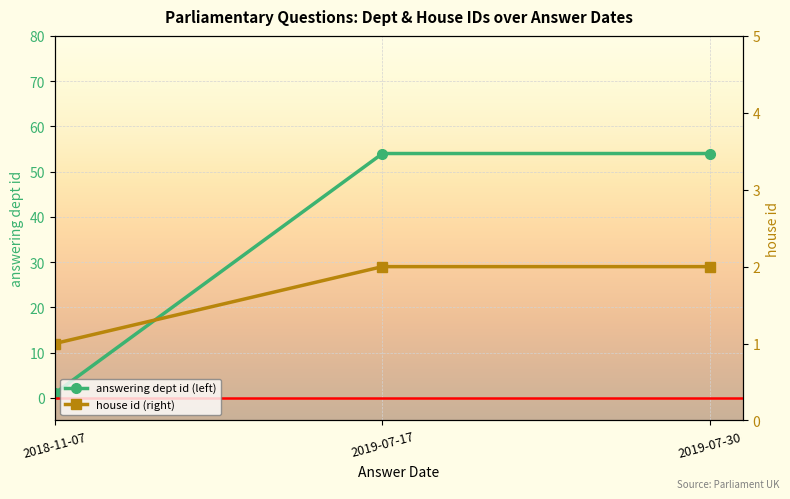

Which series has the widest spread of values?

answering dept id (left)